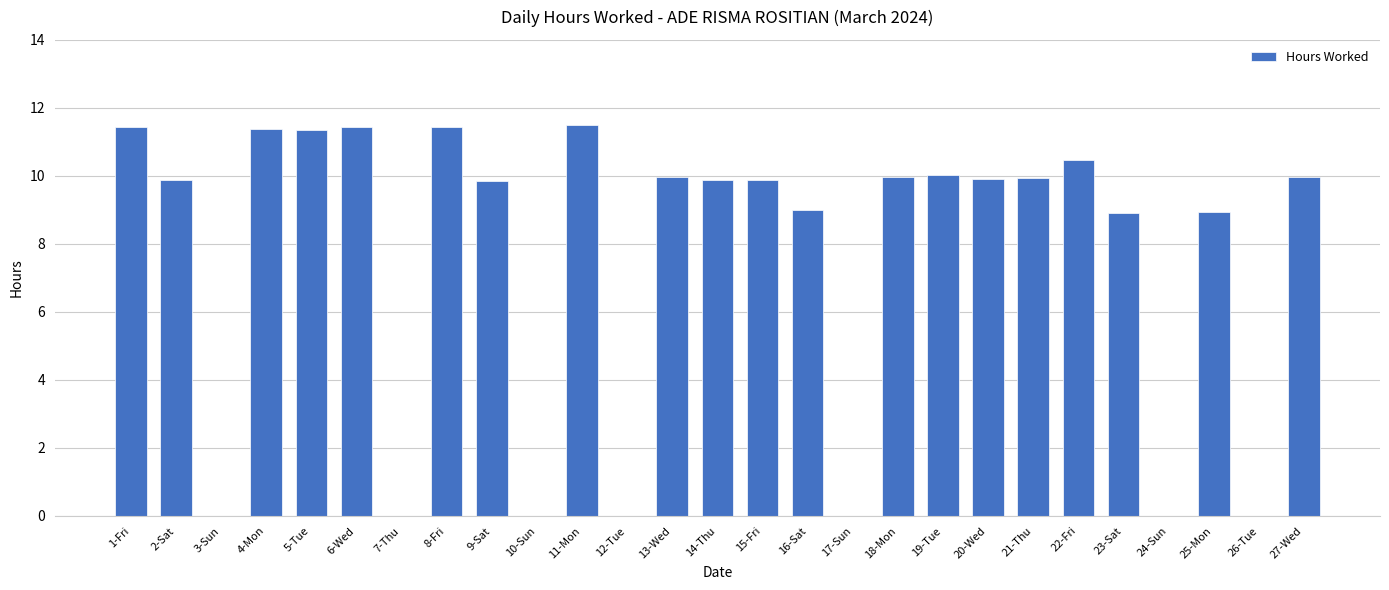

What is the sum of all values?

205.2